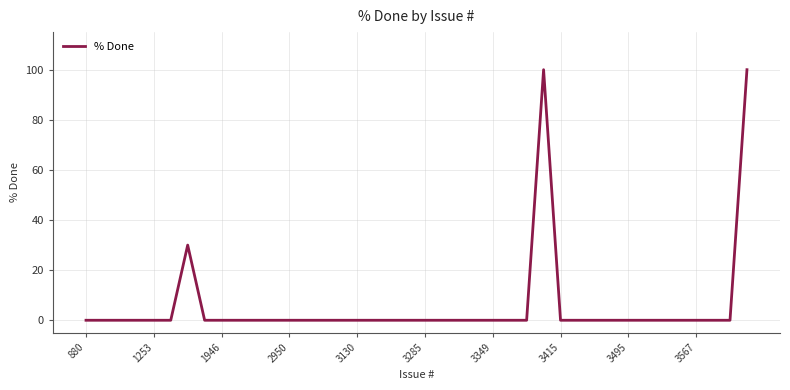

What is the difference between the maximum and minimum values?

100